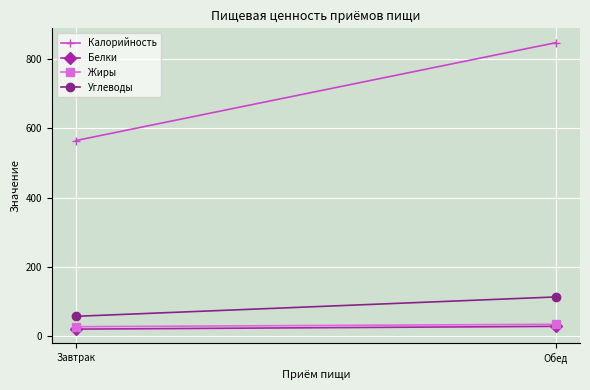

Count the Углеводы values in the range 57 to 113.

2